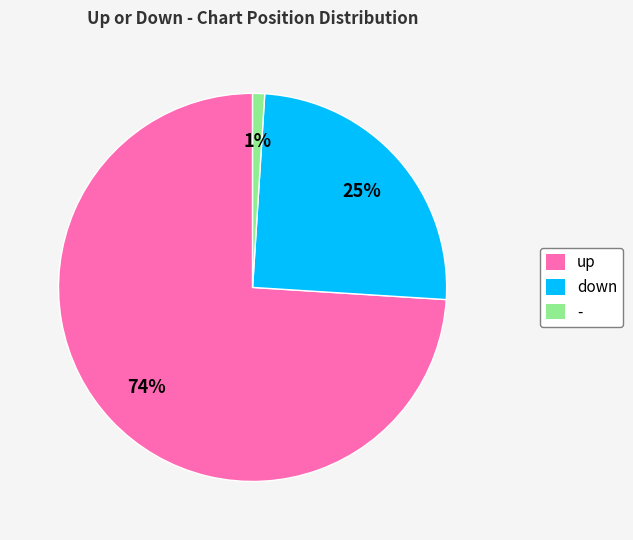

Is up the majority of the pie?

Yes